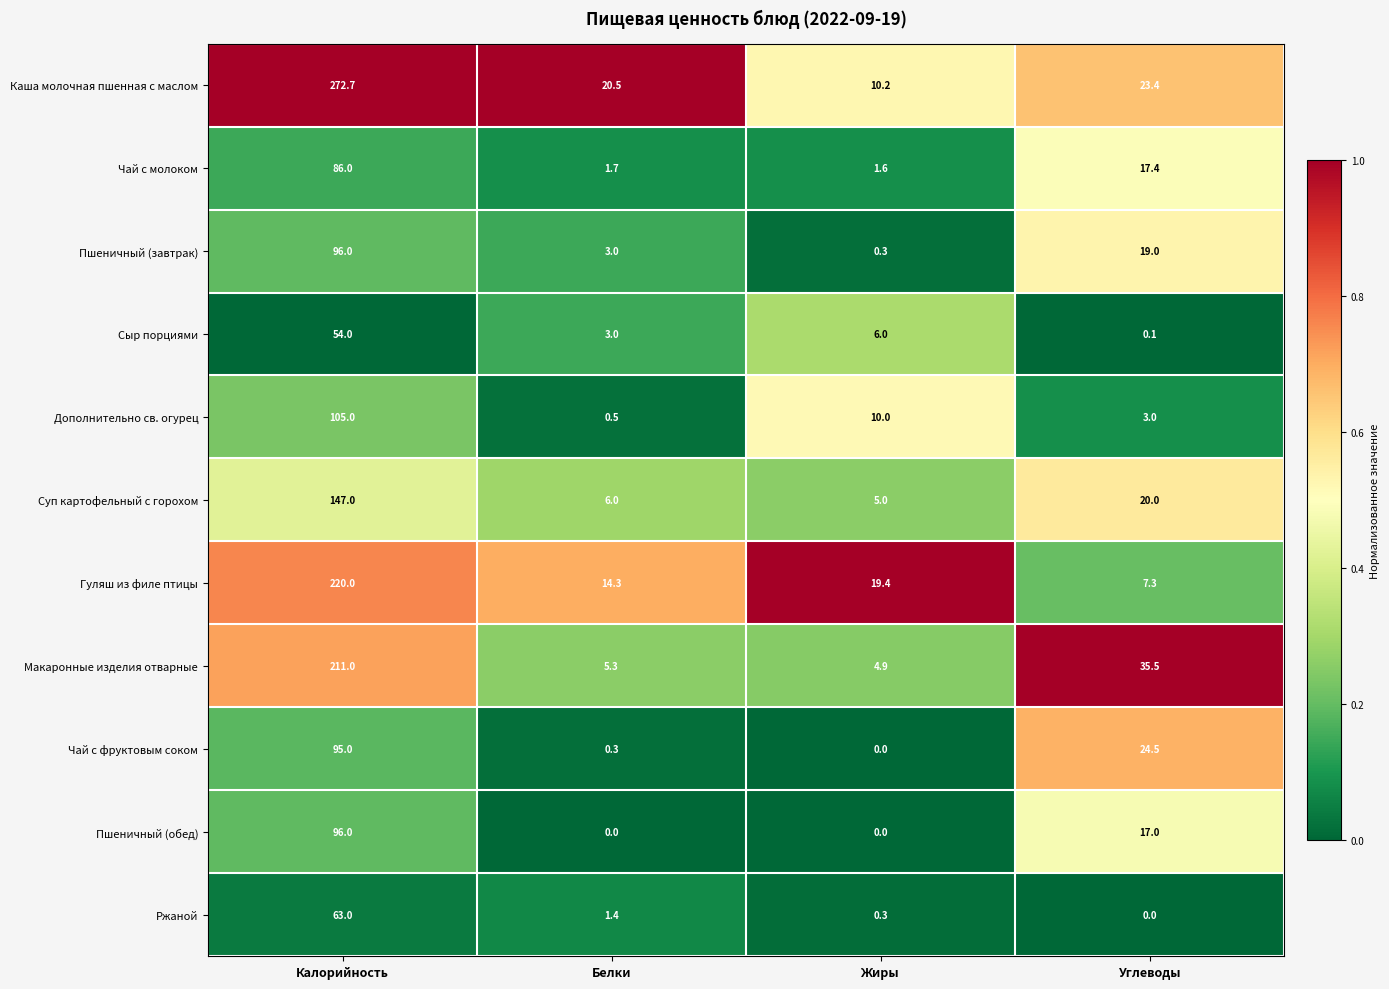

What is the greatest value displayed?

272.7